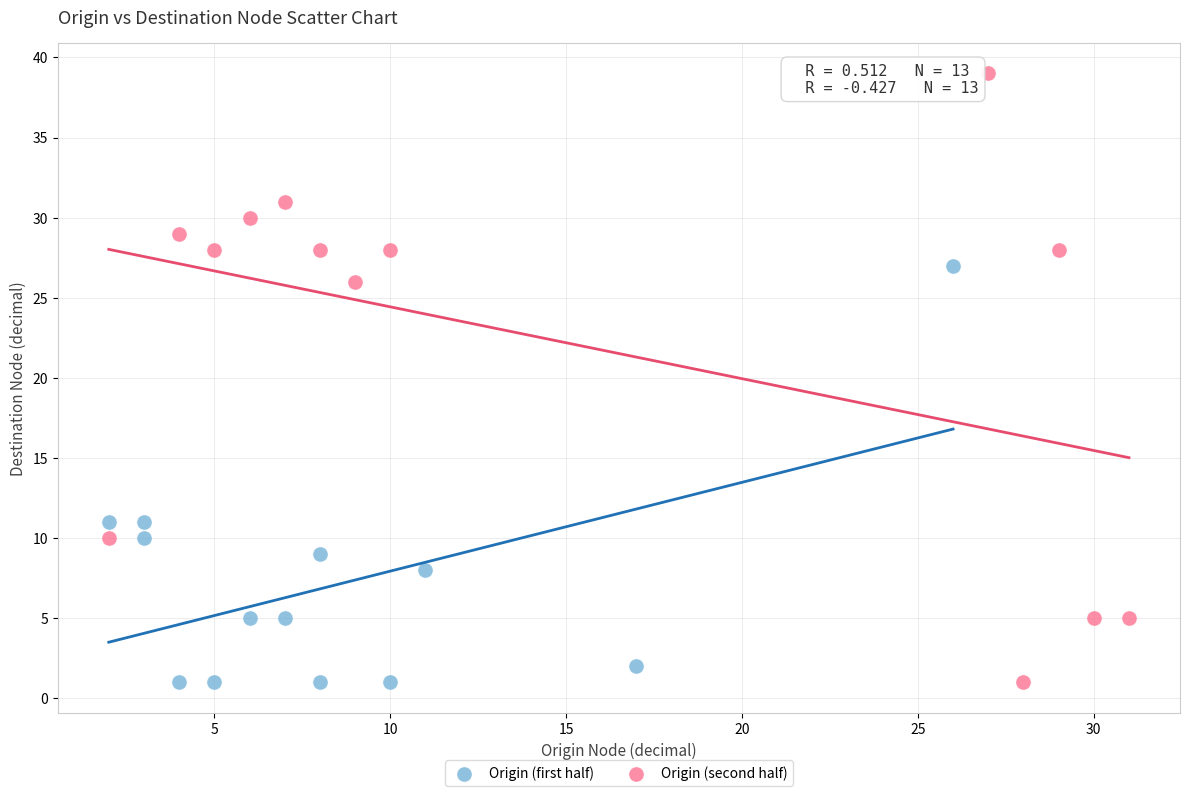

Which series has the largest Y range (max minus min)?

Origin (second half)